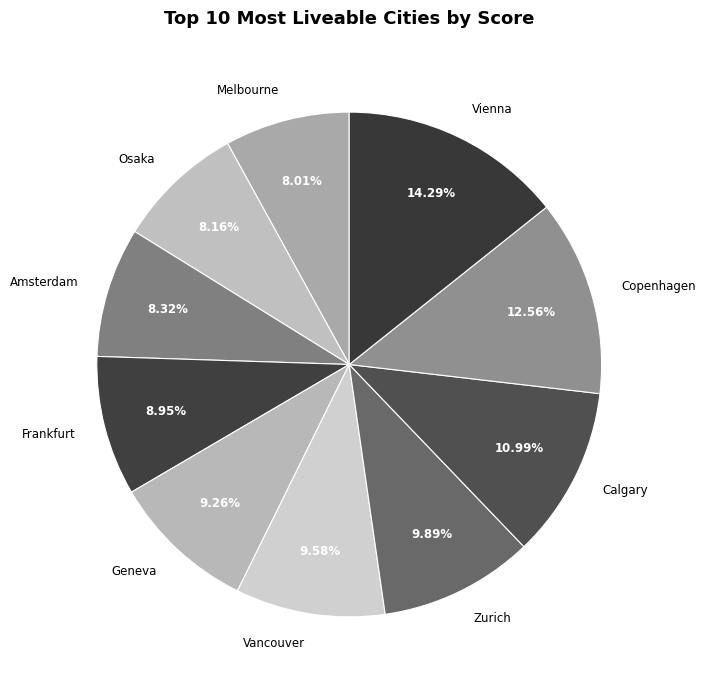

Which slice is the largest?

Vienna